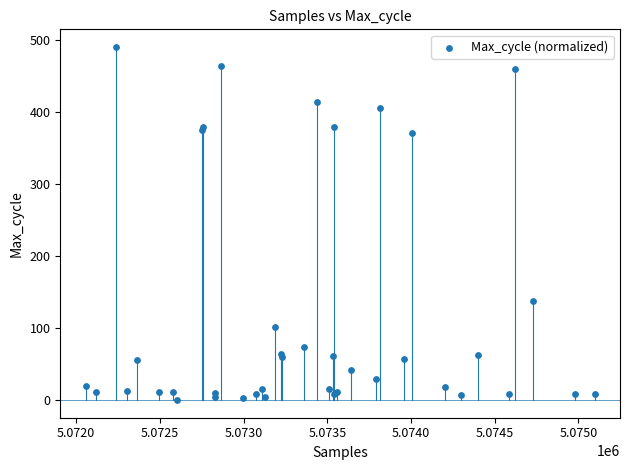

What Y value in the scatter plot is closest to 245?

137